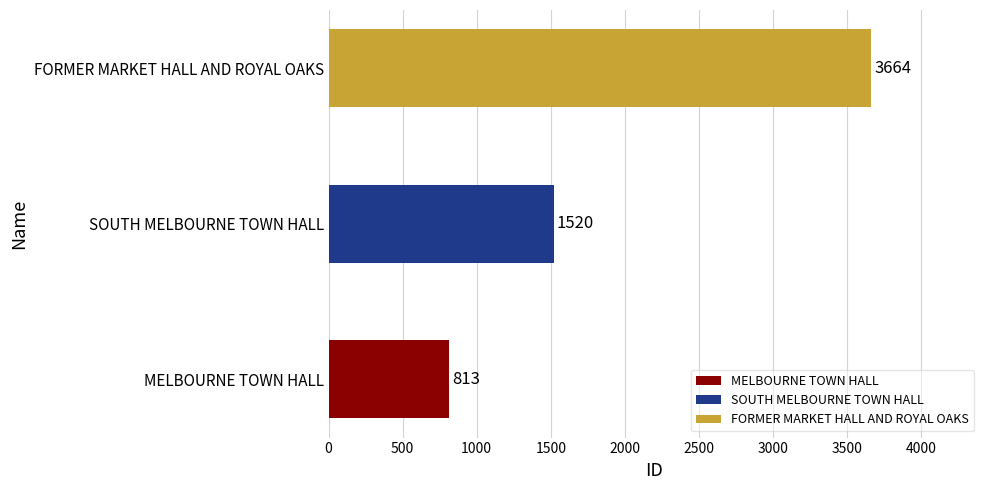

Rank the categories by value from lowest to highest.

MELBOURNE TOWN HALL, SOUTH MELBOURNE TOWN HALL, FORMER MARKET HALL AND ROYAL OAKS